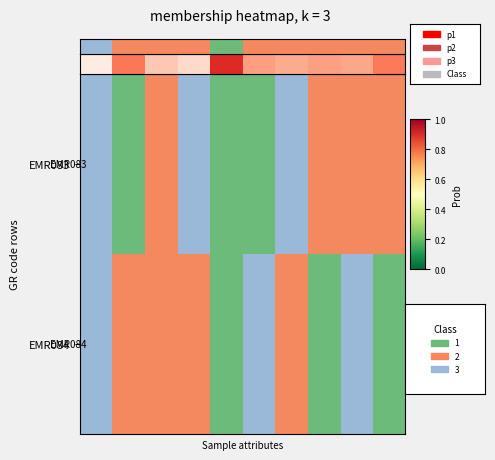

The chart shows a value of 0.5 at 1. True or false?

True